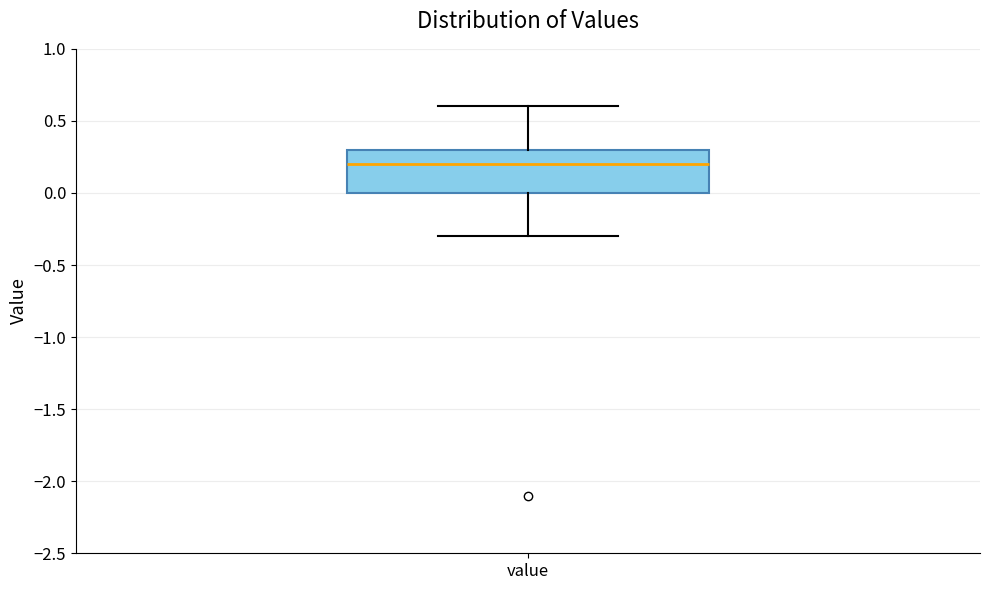

Read this box plot against the y-axis: the position of the median line, the range covered by the box, and the ends of both whiskers. The values are not printed on the chart, so give them approximately, as read against the axis.

median 0.2, box 0.0 to 0.3, whiskers -0.3 to 0.6